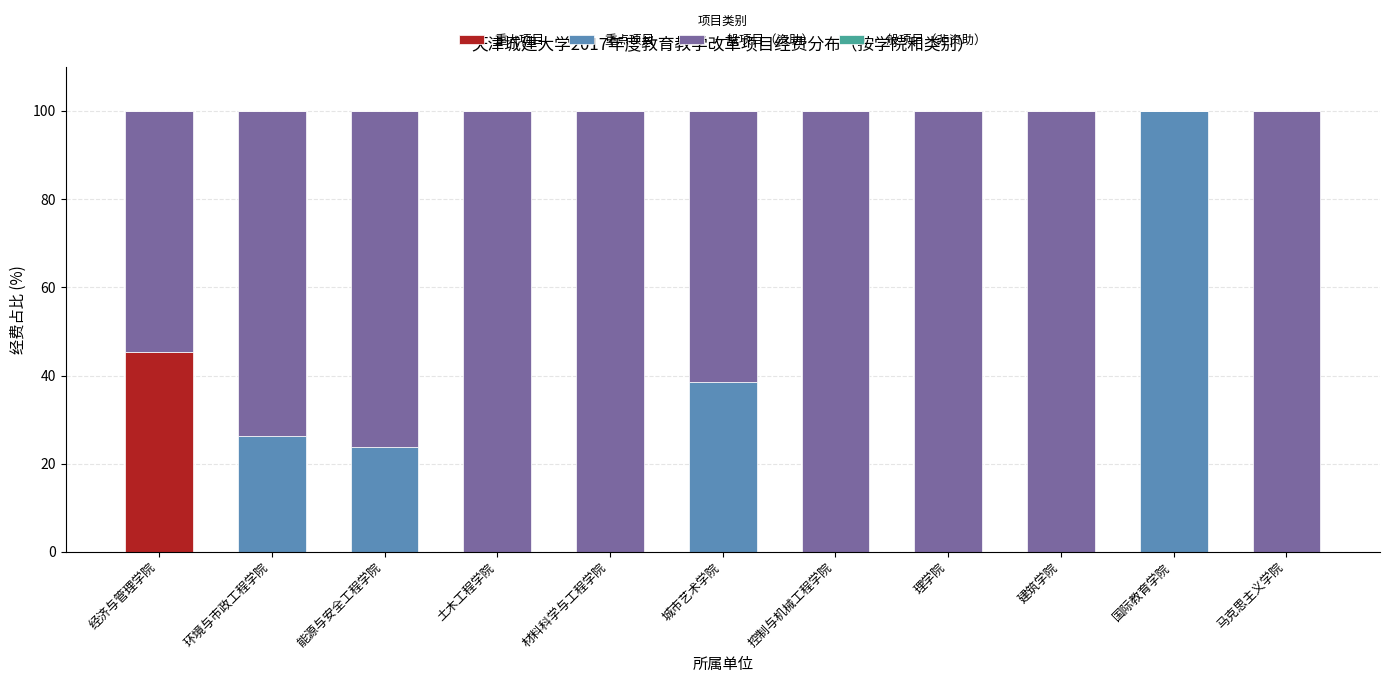

Is it true that 重大项目 equals 0.0 at 材料科学与工程学院?

True